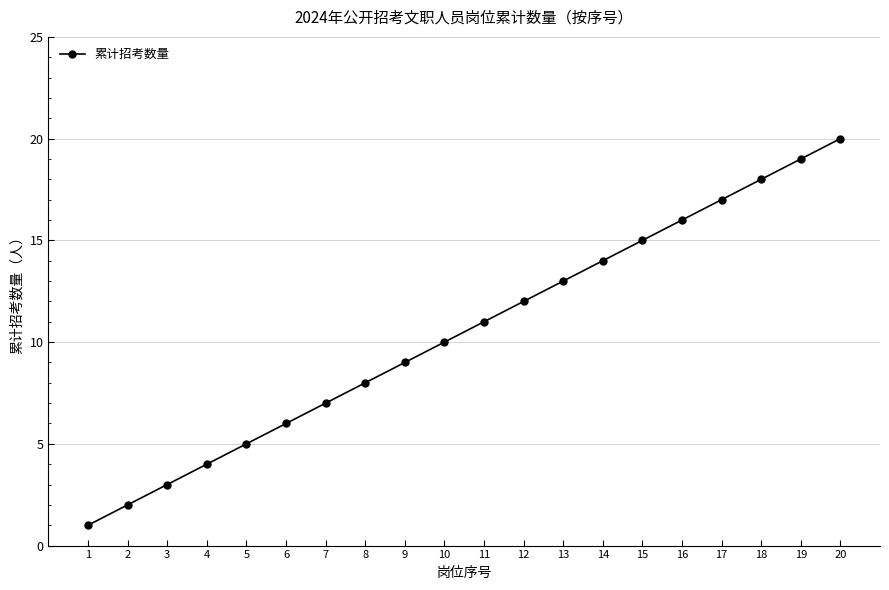

True or false: there are more than 0 points higher than both neighbors.

False